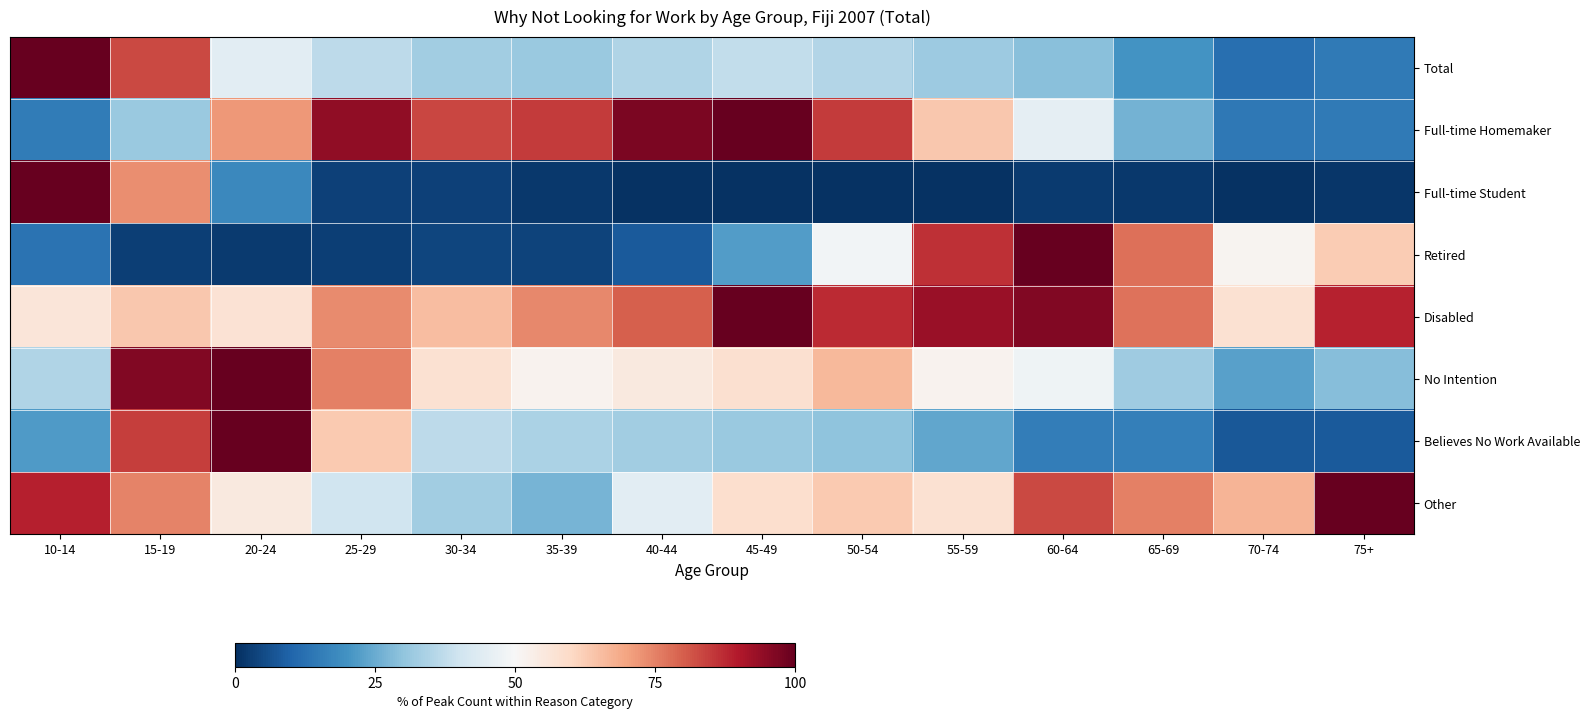

What is the difference between the highest and lowest values at 20-24?

97.7